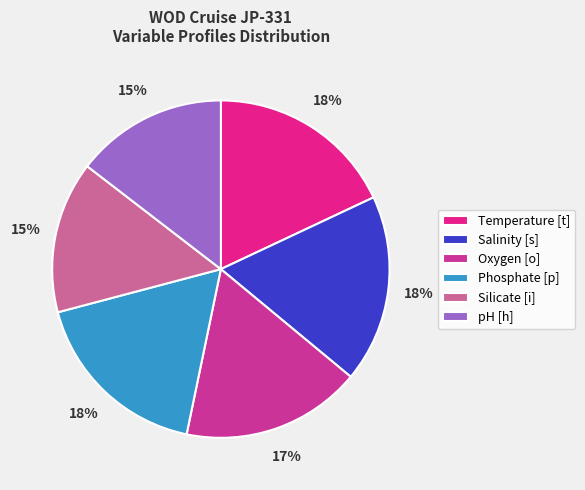

Is Salinity [s] the majority of the pie?

No